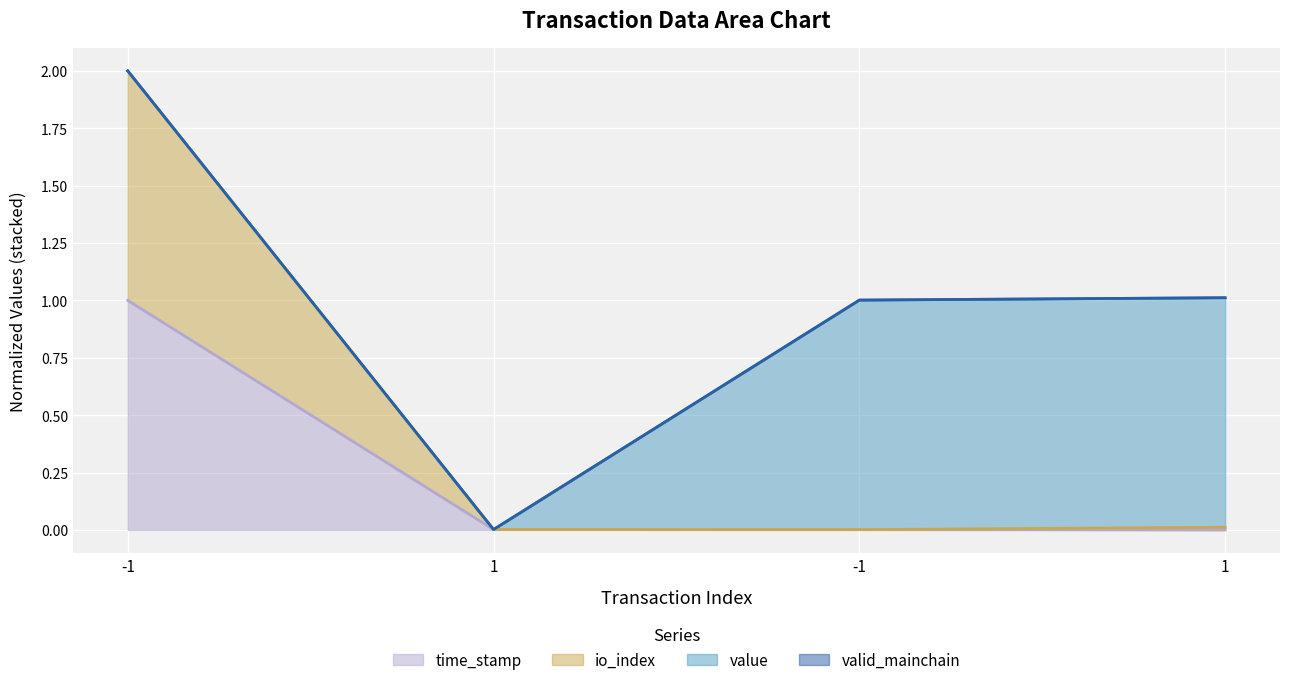

Count the number of categories in the chart.

4